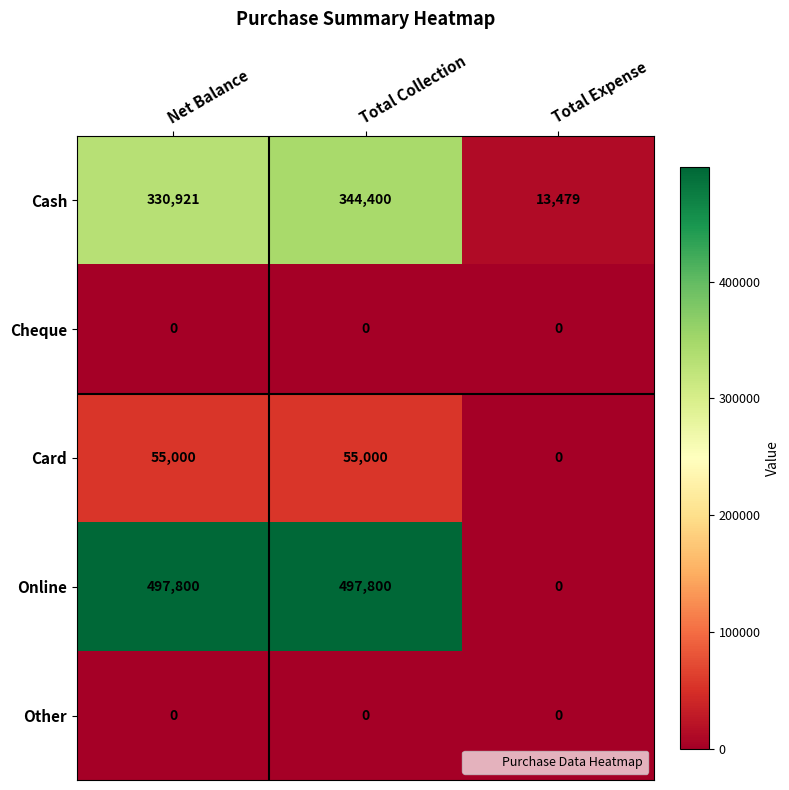

What is the total value across all series at Total Collection?

897200